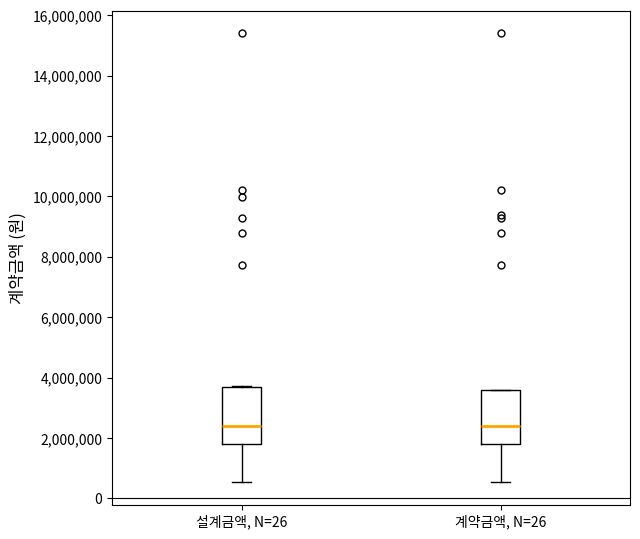

Reading left to right, read every box against the y-axis: the position of its median line, the range the box covers, and the ends of its whiskers. The values are not printed on the chart, so give them approximately, as read against the axis.

설계금액, N=26: median 2400000, box 1800000 to 3600000, whiskers 600000 to 3800000
계약금액, N=26: median 2400000, box 1800000 to 3600000, whiskers 600000 to 3600000